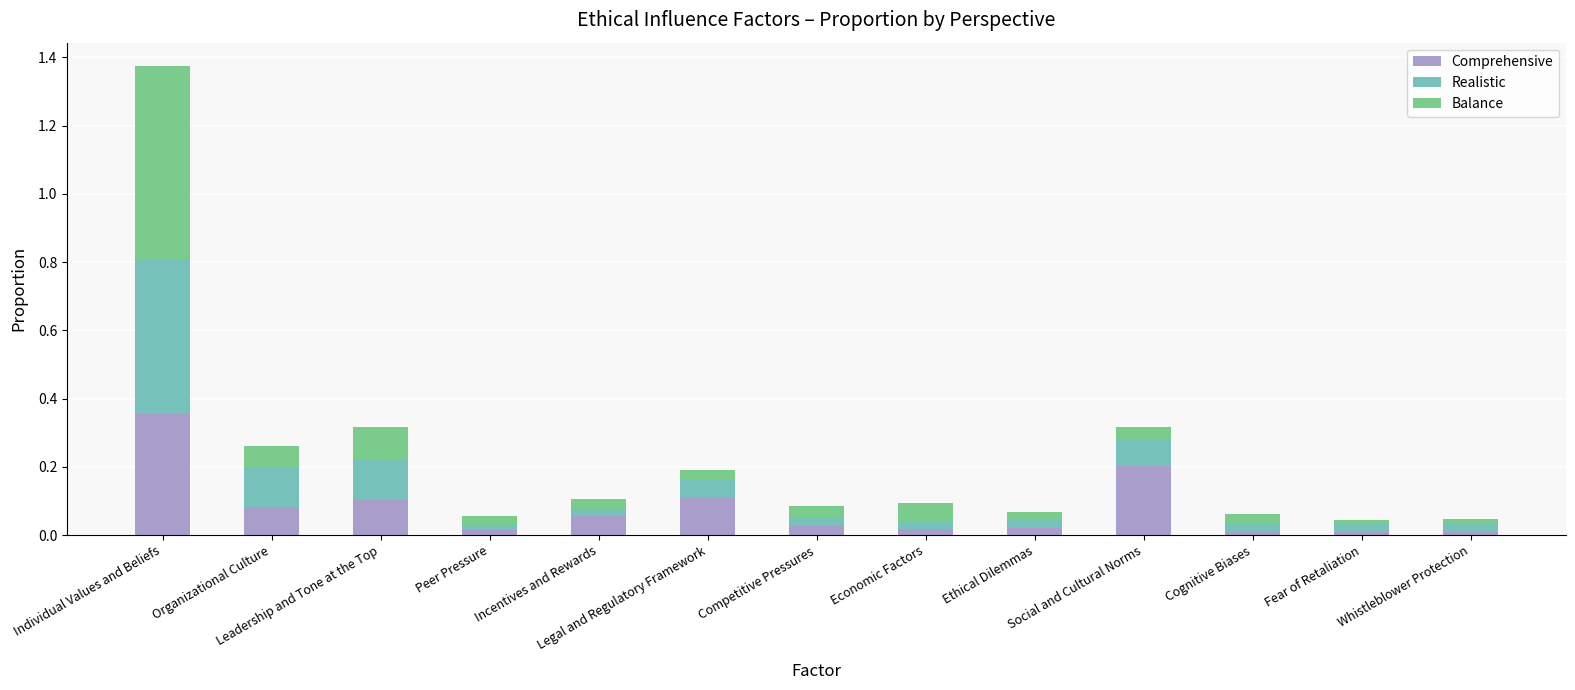

What is the sum of all Comprehensive values?

1.0